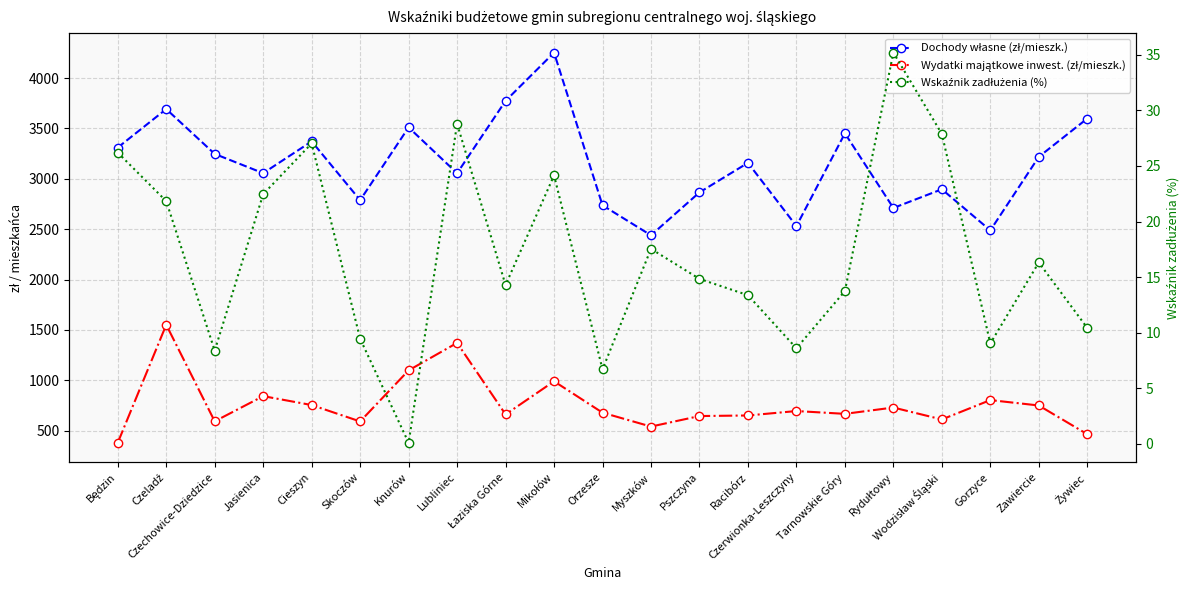

At which category is the sum across all series the highest?

Mikołów